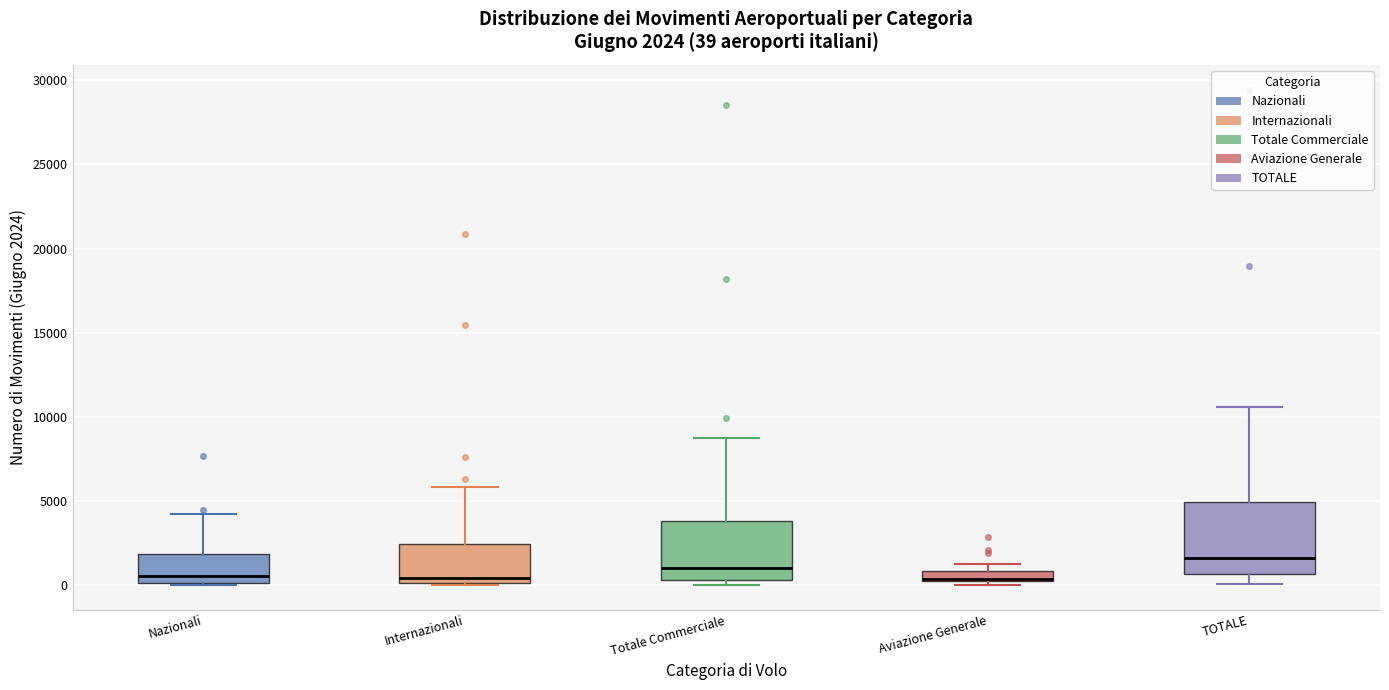

Which box is the tallest, from its lower edge to its upper edge?

TOTALE